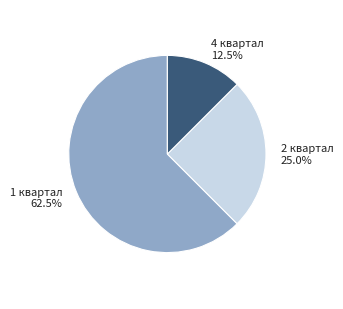

How much of the chart is everything except 1 квартал 62.5%?

37.5%